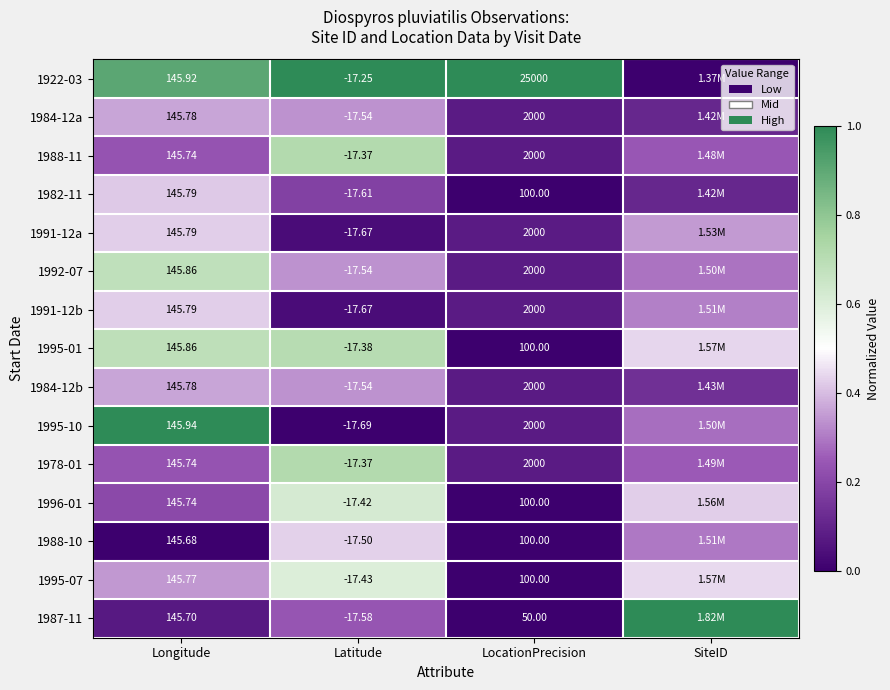

Is the value of 1991-12b at Longitude greater than the value of 1987-11 at Longitude?

Yes